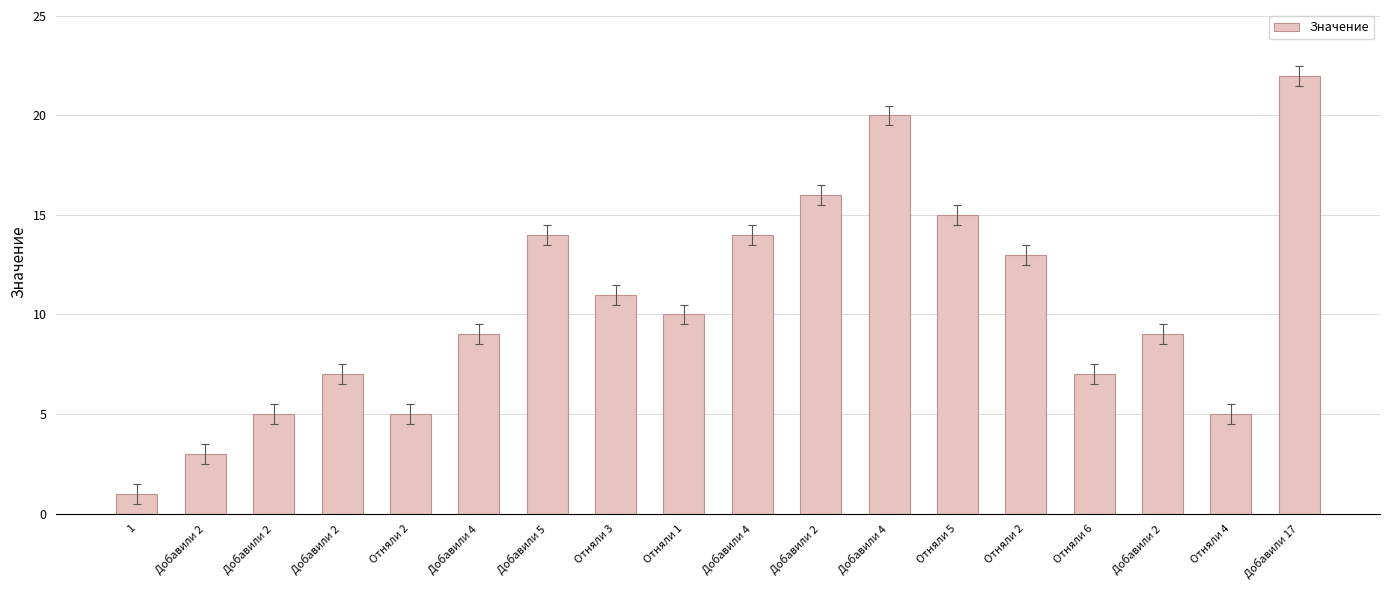

Reading left to right, list all the values displayed in this chart.

1=1	Добавили 2=3	Добавили 2=5	Добавили 2=7	Отняли 2=5	Добавили 4=9	Добавили 5=14	Отняли 3=11	Отняли 1=10	Добавили 4=14	Добавили 2=16	Добавили 4=20	Отняли 5=15	Отняли 2=13	Отняли 6=7	Добавили 2=9	Отняли 4=5	Добавили 17=22